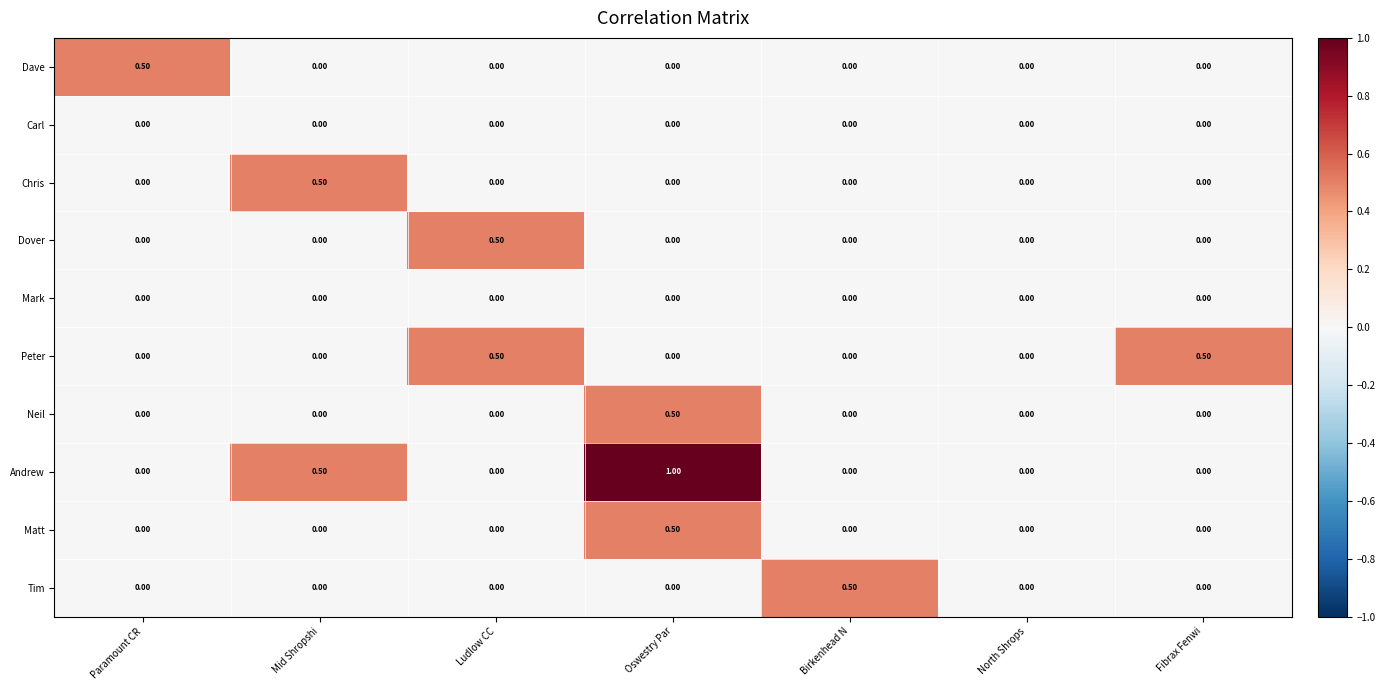

Which series has the widest spread of values?

Andrew